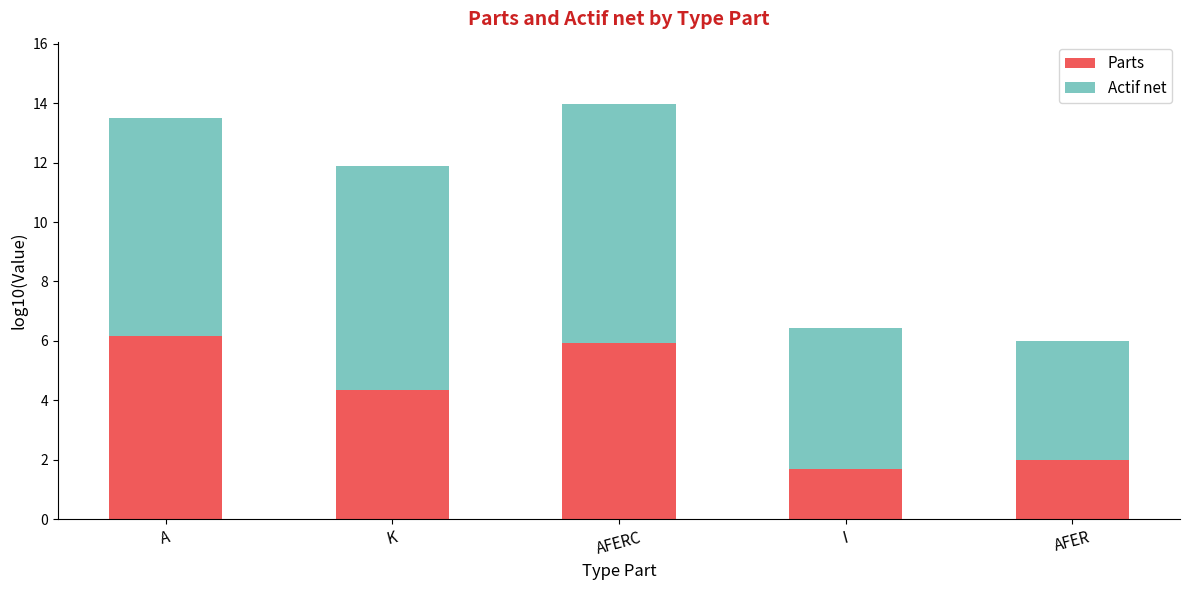

Reading left to right, what are the values for Parts?

A=6.2	K=4.3	AFERC=5.9	I=1.7	AFER=2.0